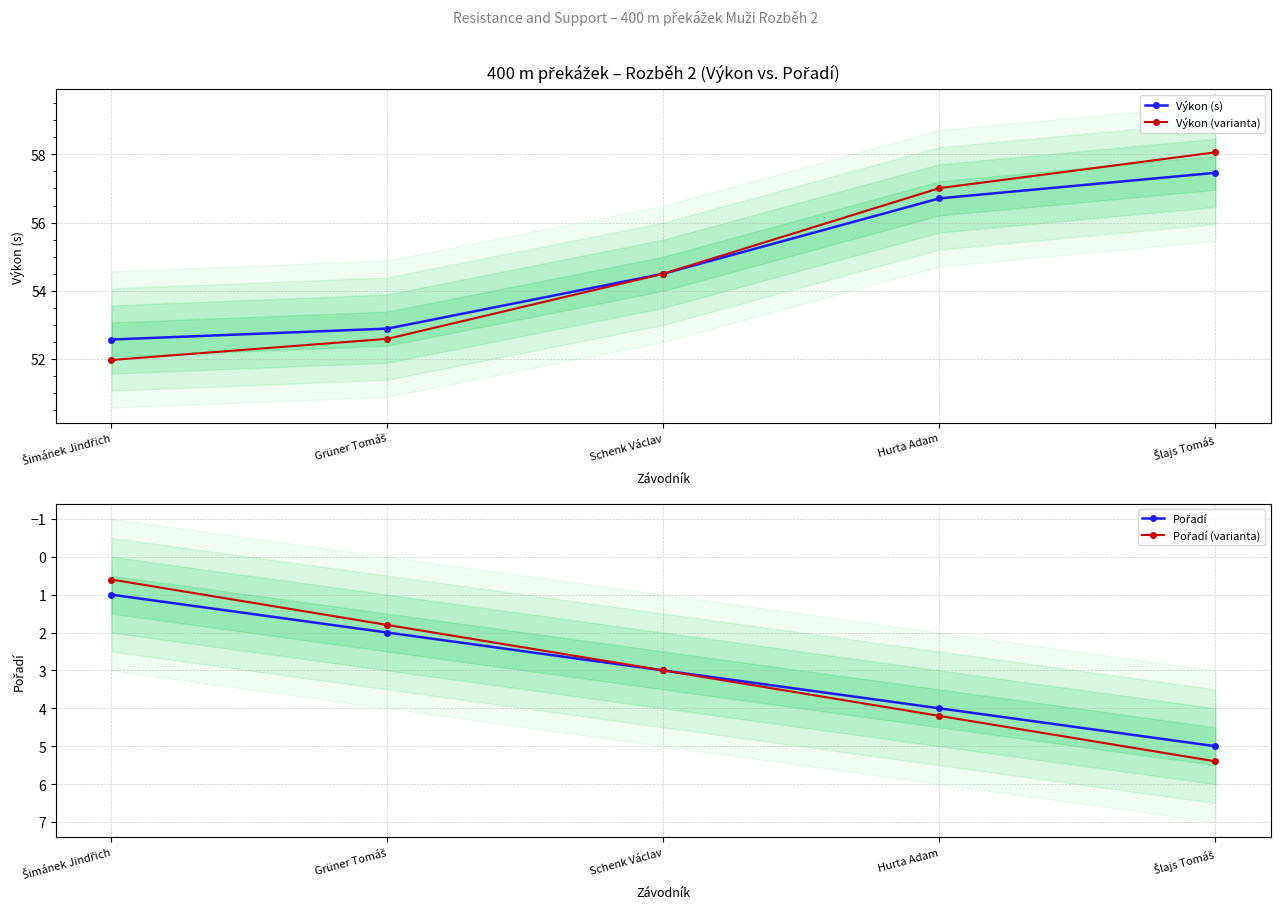

The Pořadí series shows 4.7 at Schenk Václav. True or false?

False